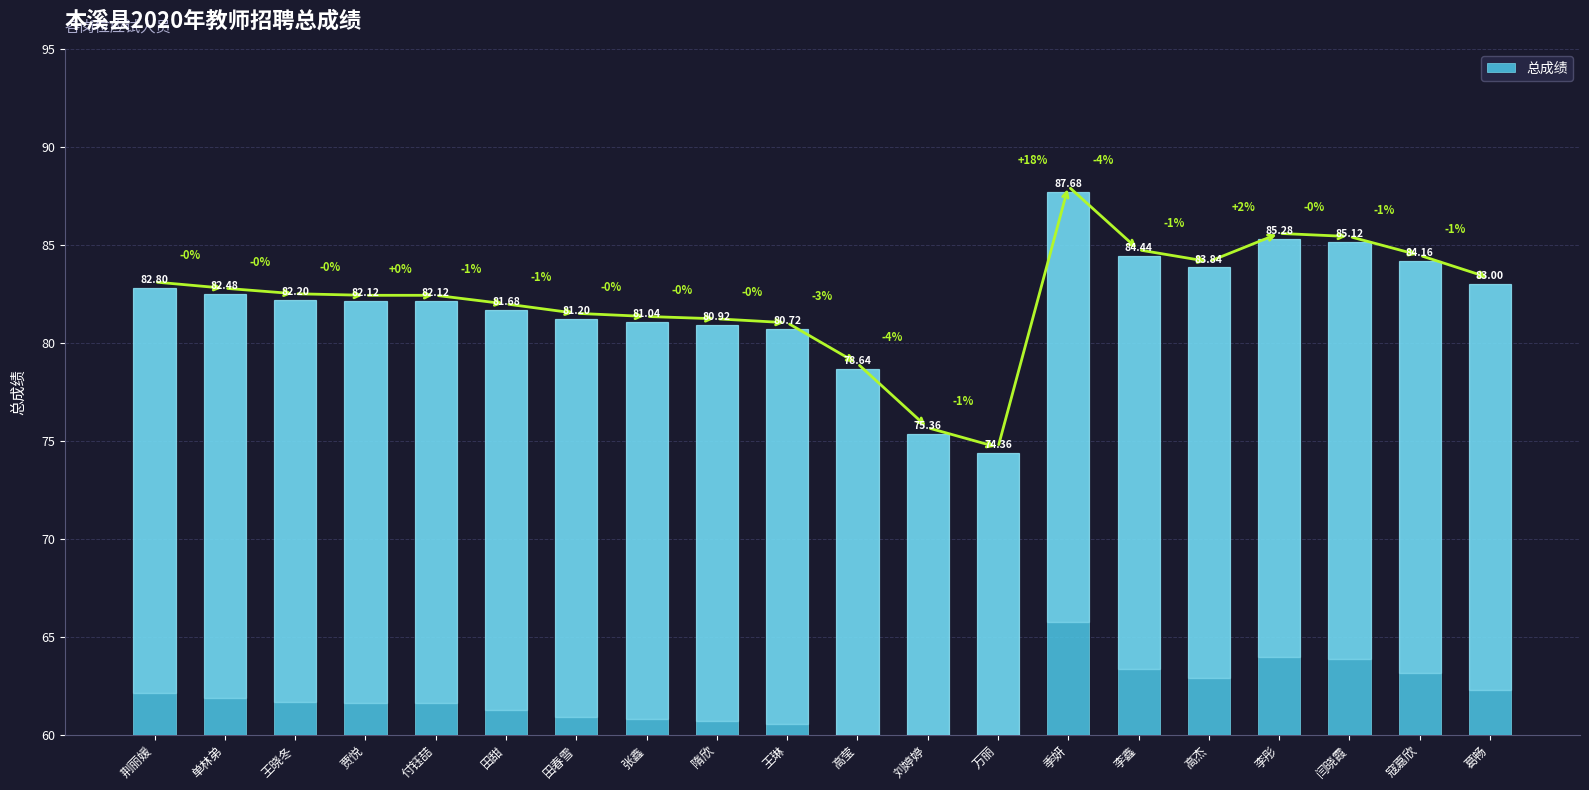

Reading left to right, what are all the values shown in this chart?

82.8	82.5	82.2	82.1	82.1	81.7	81.2	81.0	80.9	80.7	78.6	75.4	74.4	87.7	84.4	83.8	85.3	85.1	84.2	83.0